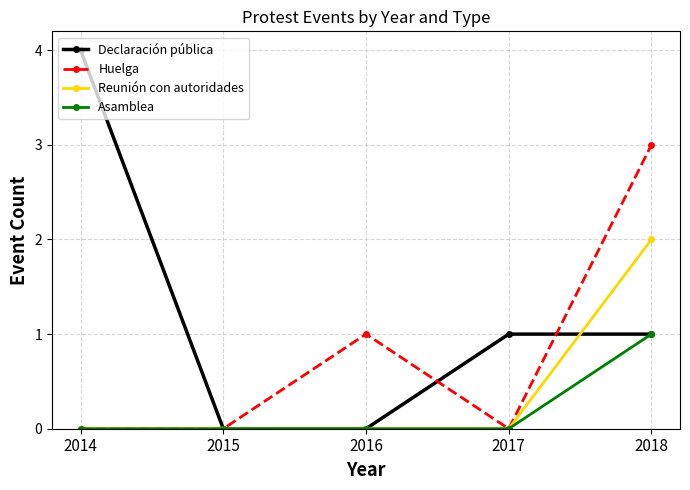

True or false: Declaración pública has a value of 4 at 2014.

True